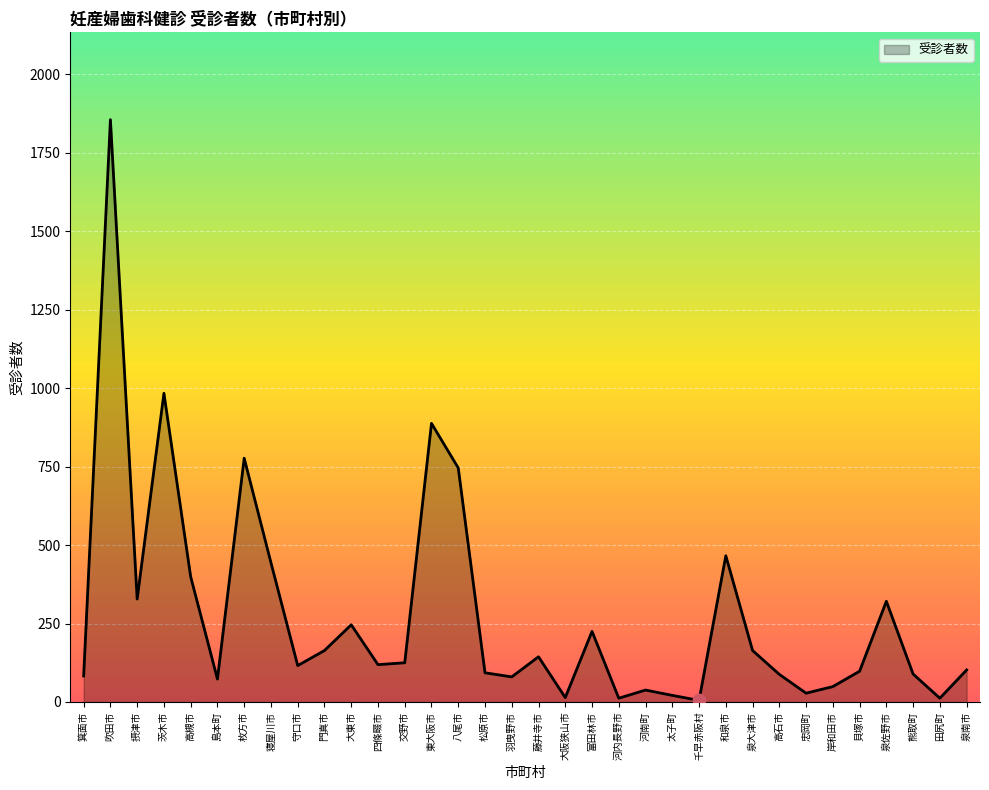

What is the change in value from 千早赤阪村 to 泉南市?

+97